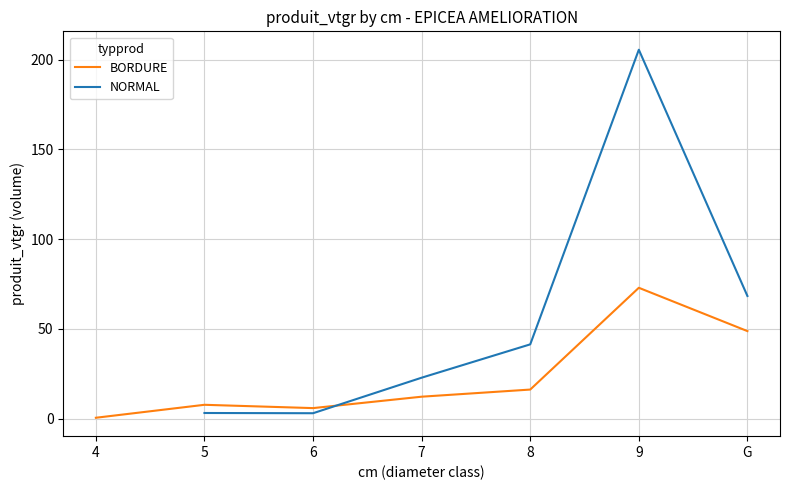

True or false: there are more than 1 points higher than both neighbors.

True